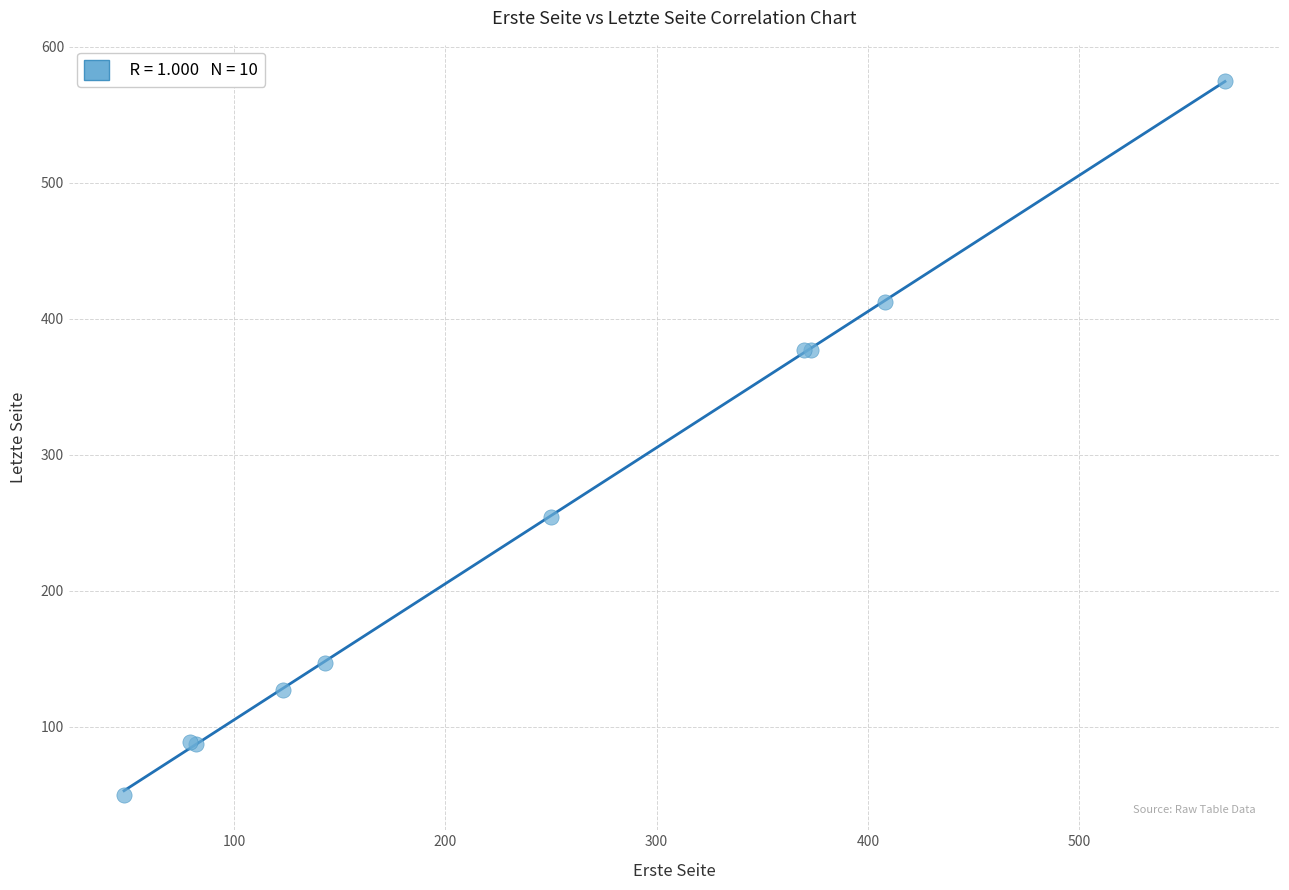

What Y value in the scatter plot is closest to 312?

254